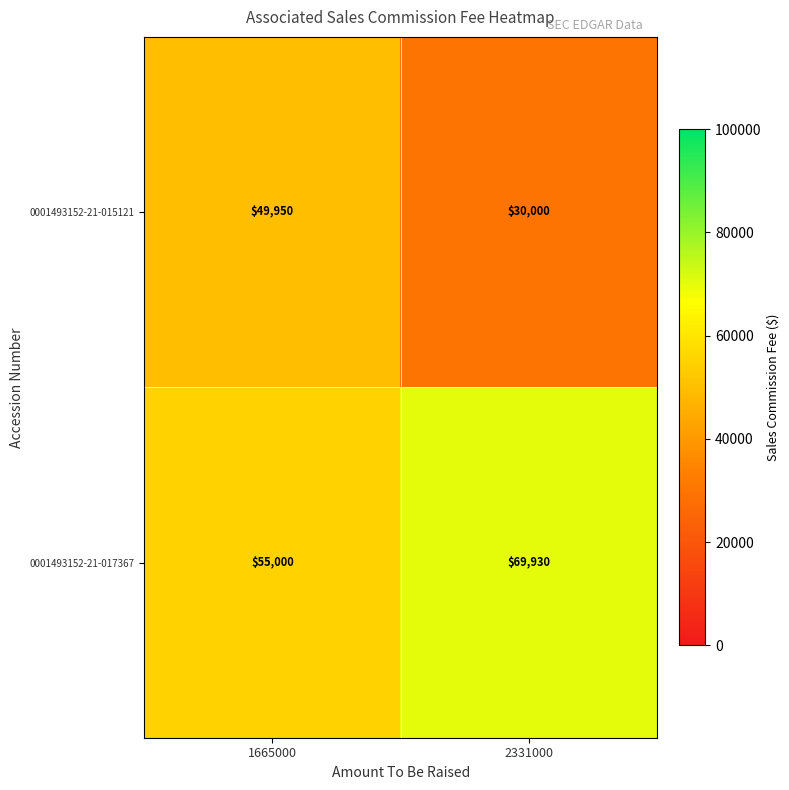

What is the difference between the maximum and minimum values in the 0001493152-21-017367 series?

14930